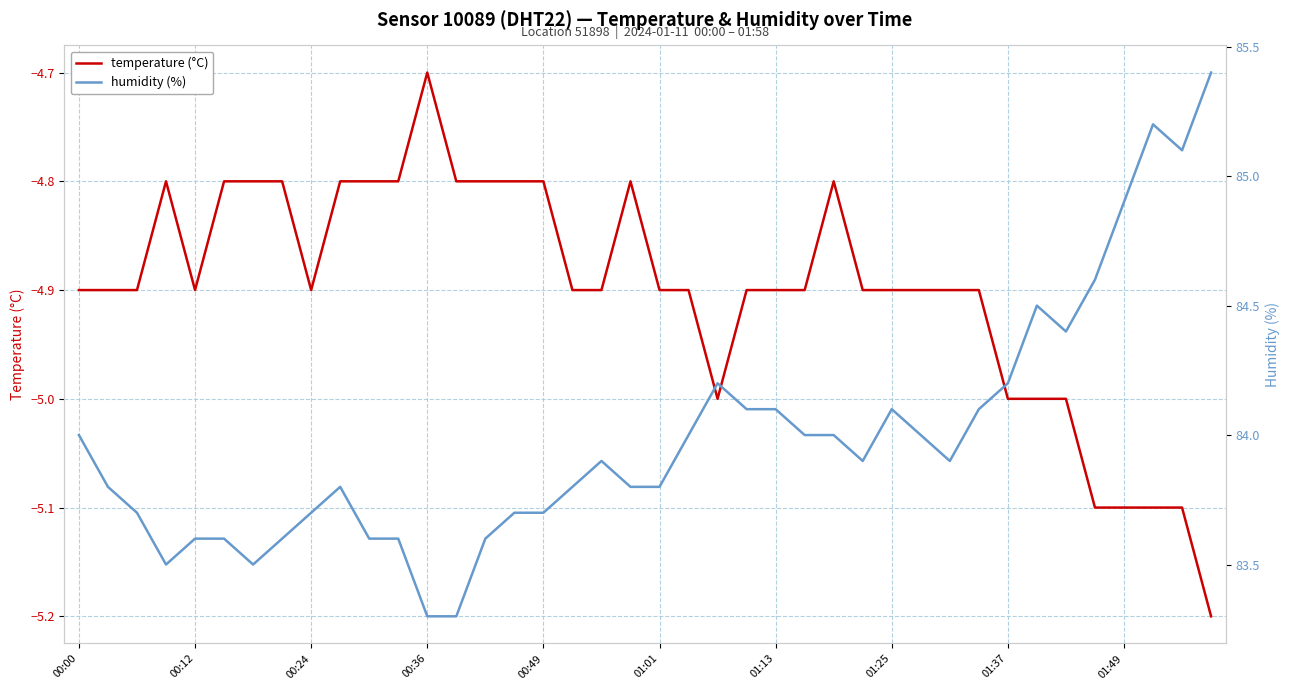

Which category has the highest value in the temperature (°C) series?

00:36